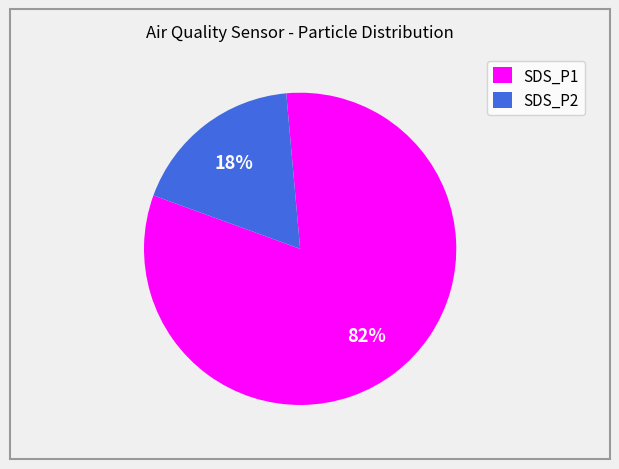

How many segments does this pie chart have?

2